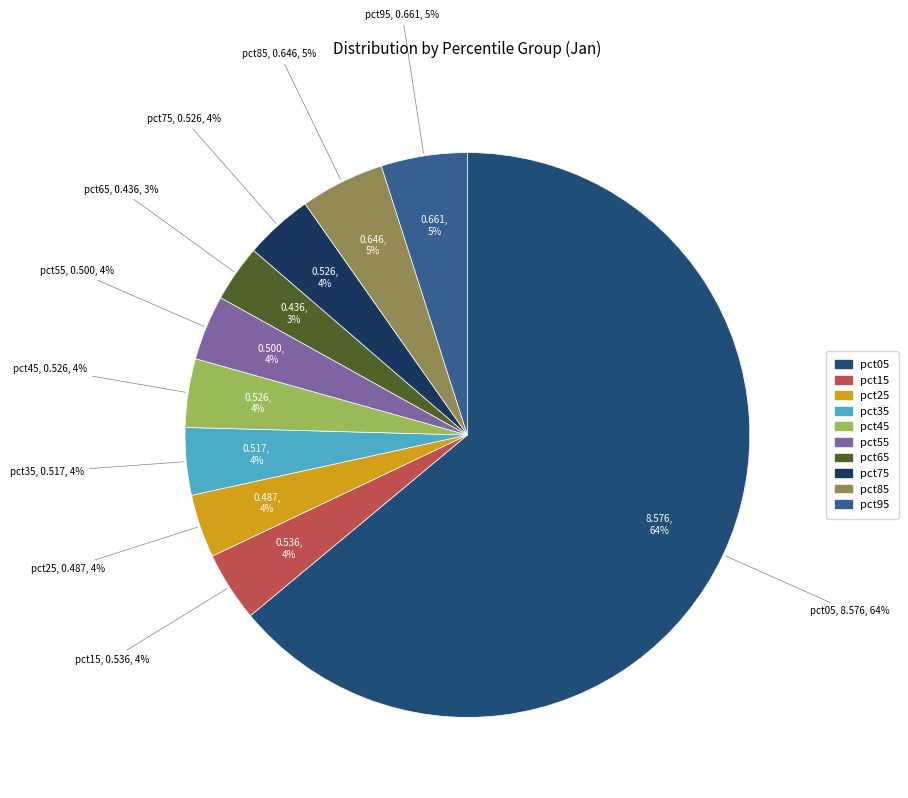

To the nearest percent, what percentage of the pie is pct05?

64%